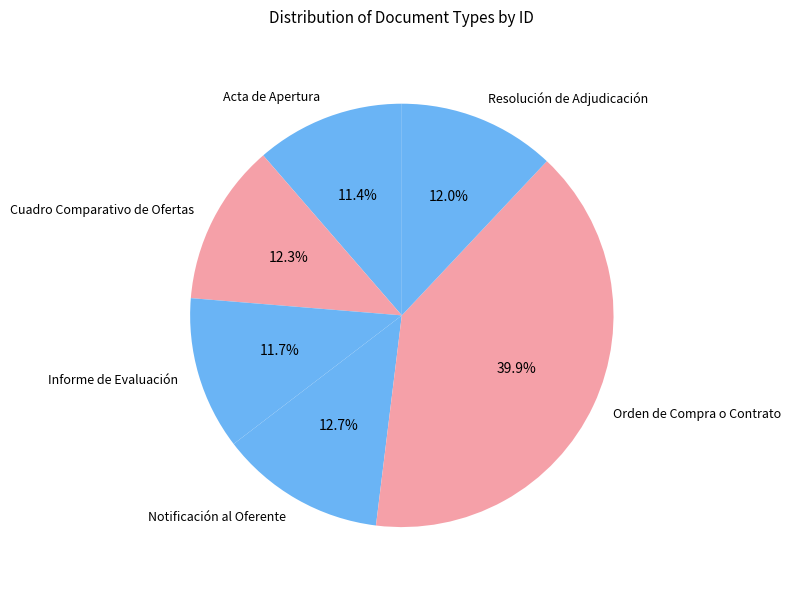

How many slices are in this pie chart?

6